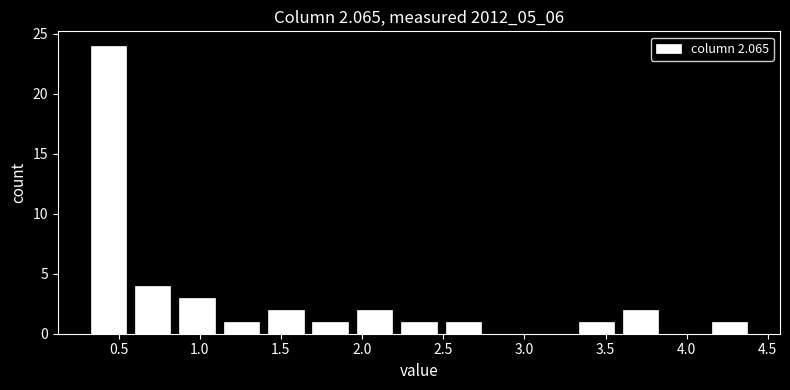

Reading left to right, list every bar in this chart as the range it spans on the x-axis followed by its height. Neither the bar edges nor the heights are printed on the chart, so give them approximately, as read against the axes.

0.30 to 0.55: 24
0.55 to 0.85: 4
0.85 to 1.10: 3
1.10 to 1.40: 1
1.40 to 1.65: 2
1.65 to 1.95: 1
1.95 to 2.20: 2
2.20 to 2.50: 1
2.50 to 2.75: 1
2.75 to 3.05: 0
3.05 to 3.30: 0
3.30 to 3.60: 1
3.60 to 3.85: 2
3.85 to 4.15: 0
4.15 to 4.40: 1